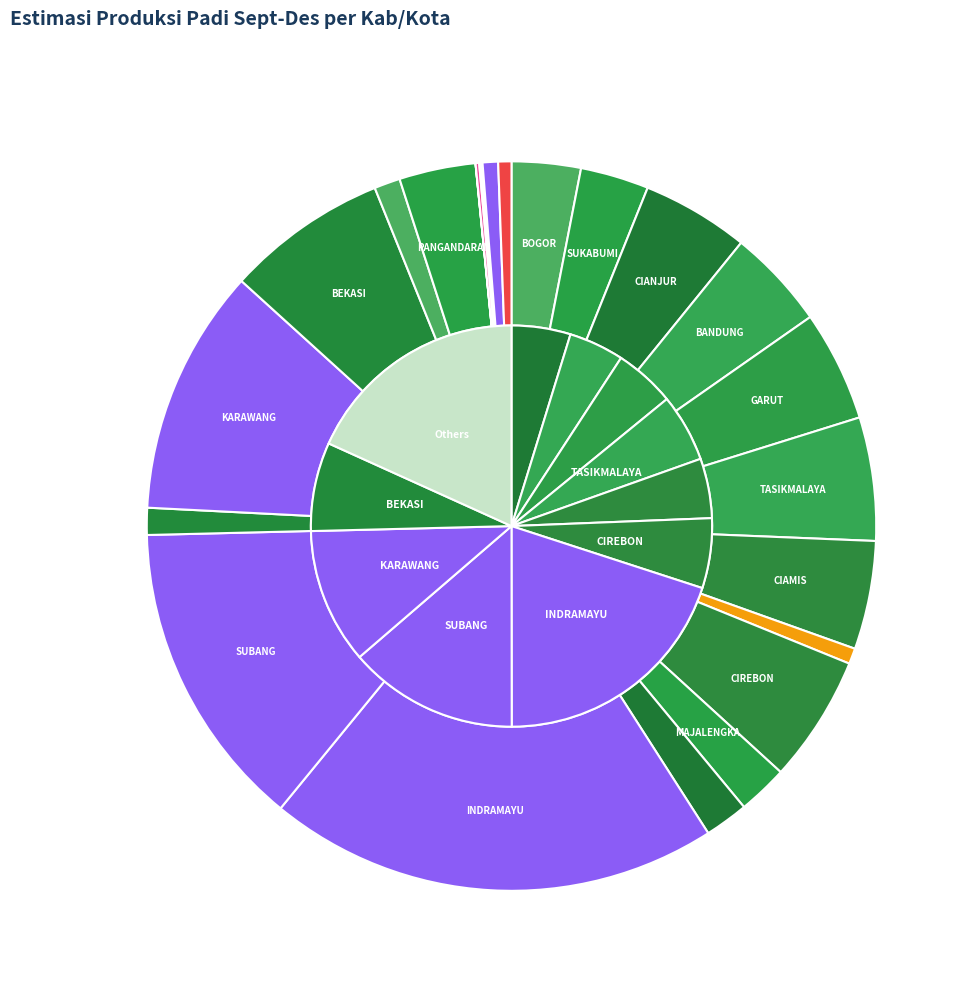

To the nearest percent, what is the combined percentage of CIREBON and BANDUNG BARAT?

7%